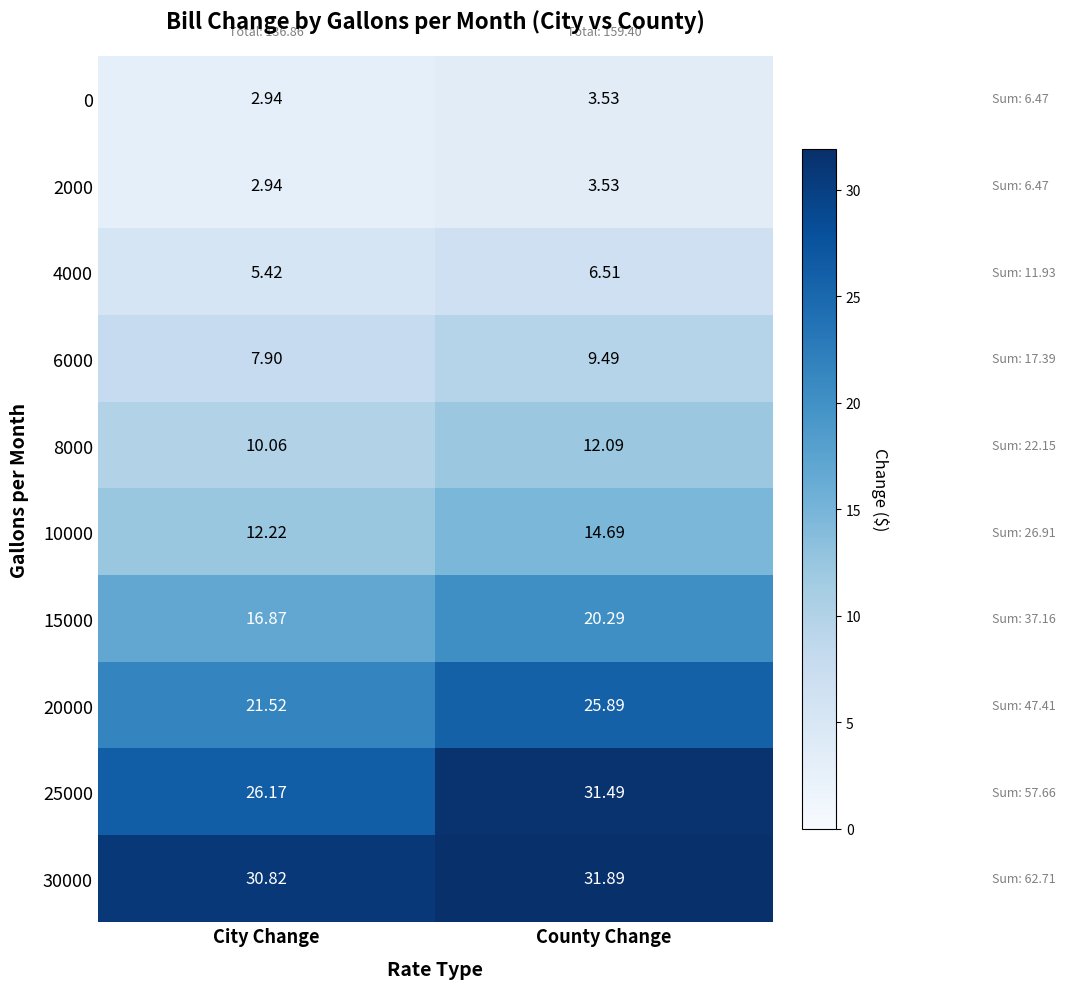

Which series has the widest spread of values?

25000